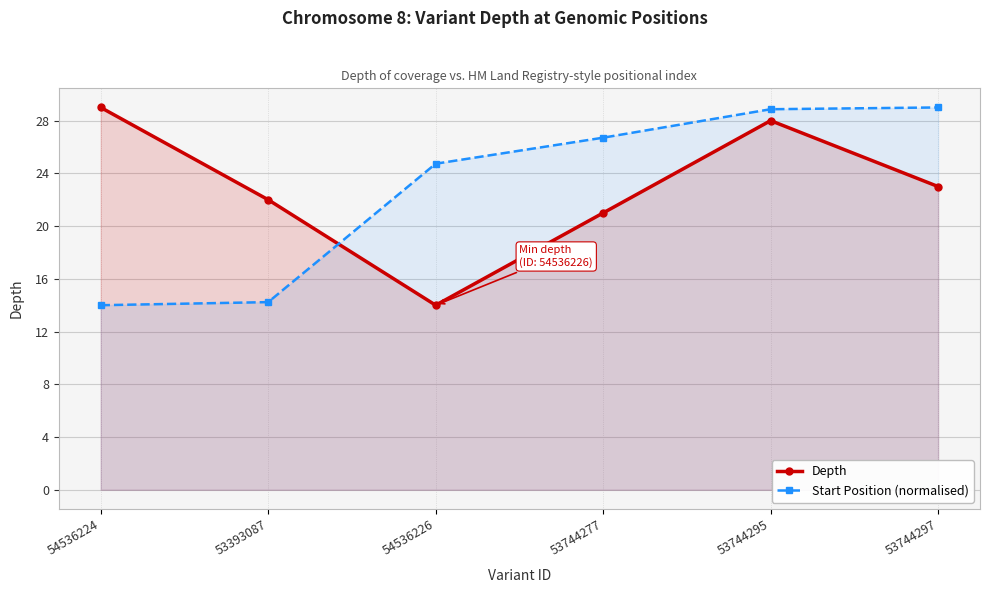

Rank the categories by Depth value from highest to lowest.

54536224, 53744295, 53744297, 53393087, 53744277, 54536226